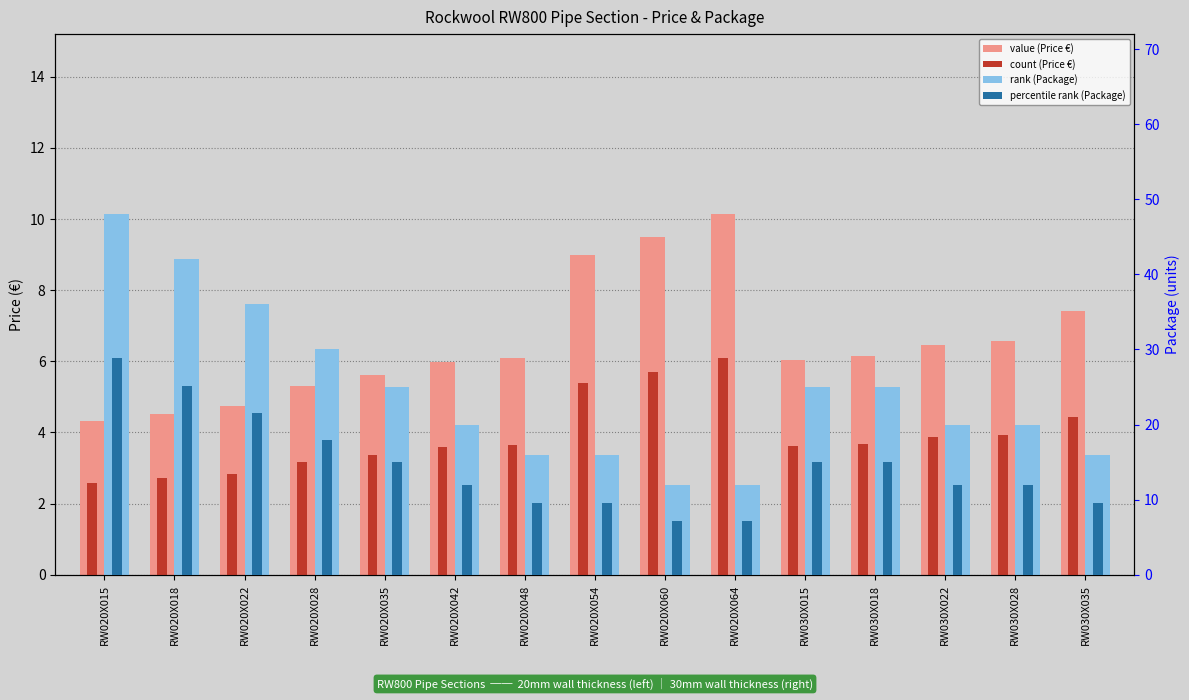

Which series changed the most between RW030X018 and RW030X028?

rank (Package)